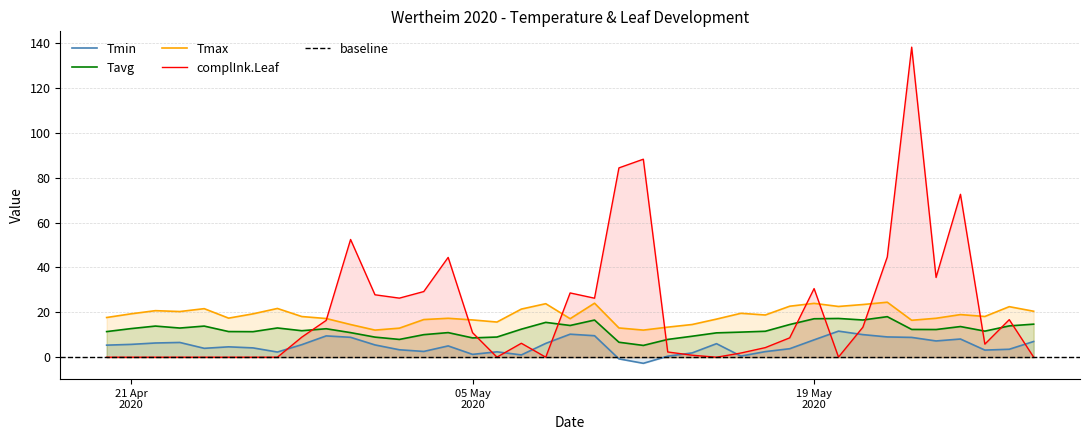

True or false: Tmax and Tavg intersect in this chart.

False